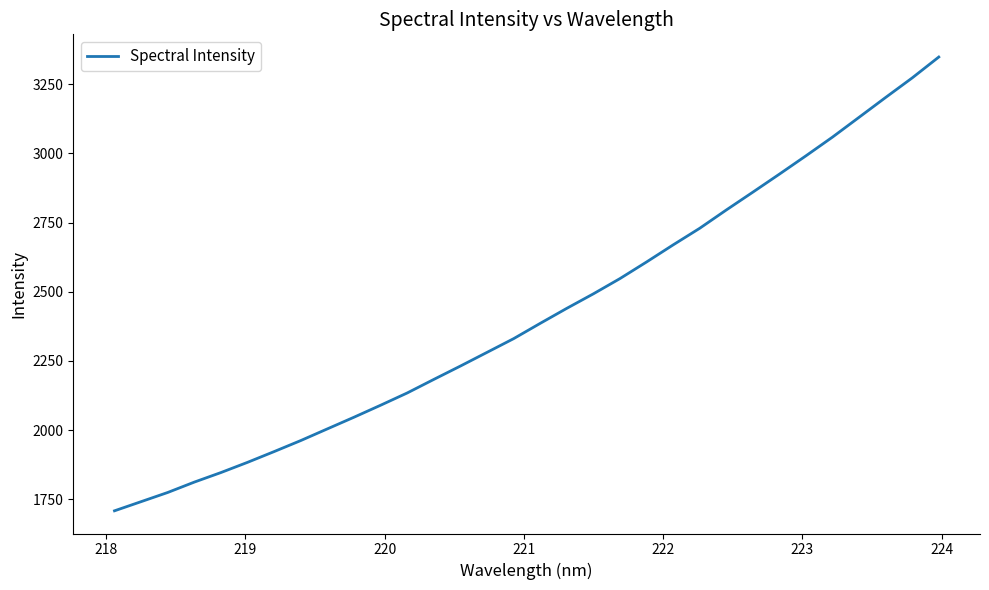

What is the maximum value shown in the chart?

3348.6